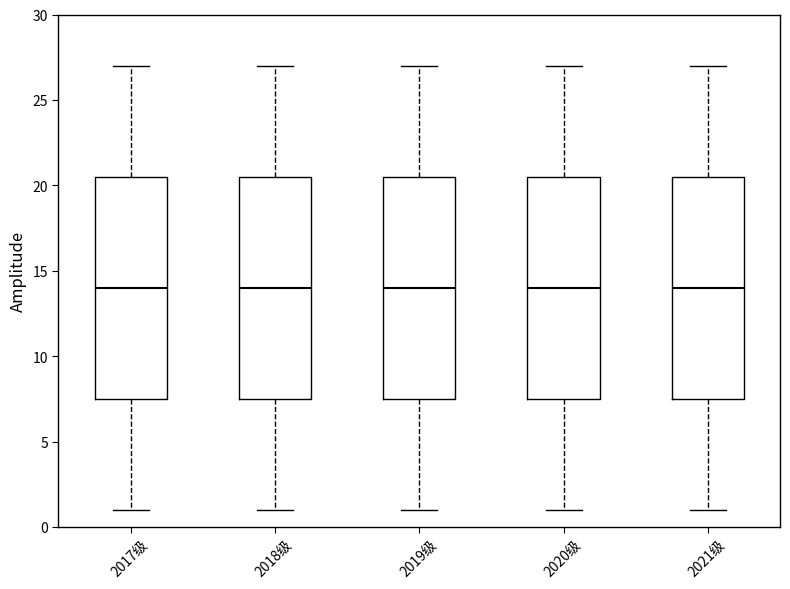

Where does the median line of the box for 2020级 sit on the y-axis? The values are not printed on the chart, so give them approximately, as read against the axis.

14.0